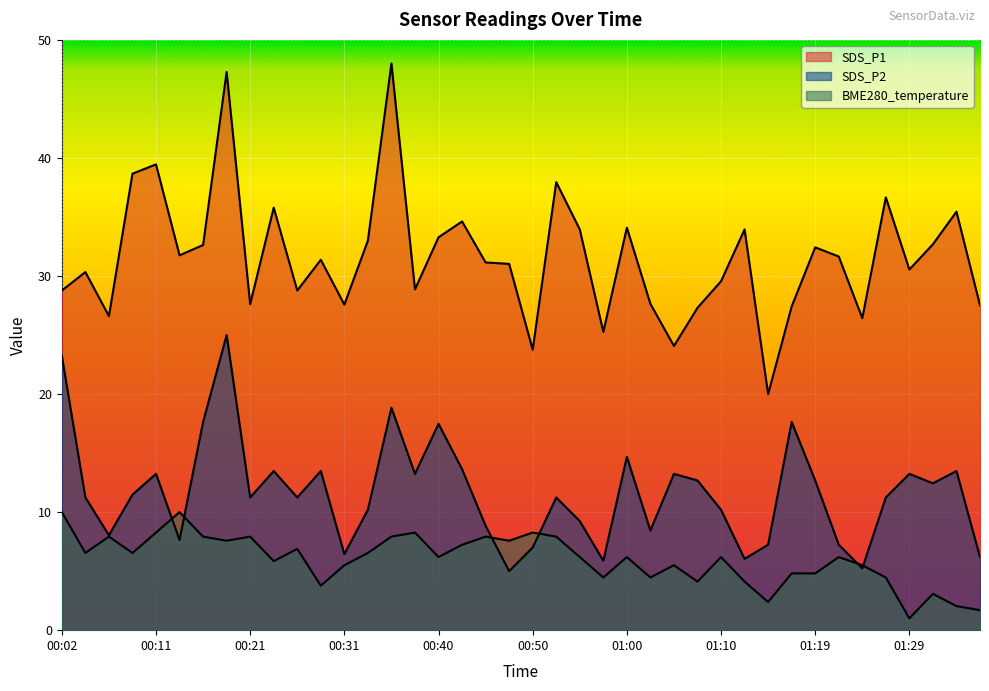

Reading left to right, transcribe all the data shown in this chart.

SDS_P1: 28.8	30.3	26.6	38.7	39.5	31.8	32.6	47.3	27.6	35.8	28.8	31.4	27.6	33.0	48.0	28.9	33.3	34.6	31.1	31.0	23.8	38.0	33.9	25.3	34.1	27.6	24.1	27.3	29.6	33.9	20.0	27.4	32.4	31.7	26.4	36.7	30.5	32.7	35.4	27.5
SDS_P2: 23.2	11.2	8.0	11.5	13.2	7.6	17.6	25.0	11.2	13.5	11.2	13.5	6.4	10.2	18.8	13.2	17.5	13.6	8.8	5.0	7.0	11.2	9.2	5.9	14.7	8.4	13.2	12.7	10.2	6.0	7.2	17.6	12.7	7.2	5.2	11.2	13.2	12.4	13.5	6.2
BME280_temperature: 10.0	6.5	7.9	6.5	8.3	10.0	7.9	7.6	7.9	5.8	6.9	3.8	5.5	6.5	7.9	8.3	6.2	7.2	7.9	7.6	8.3	7.9	6.2	4.5	6.2	4.5	5.5	4.1	6.2	4.1	2.4	4.8	4.8	6.2	5.5	4.5	1.0	3.1	2.0	1.7